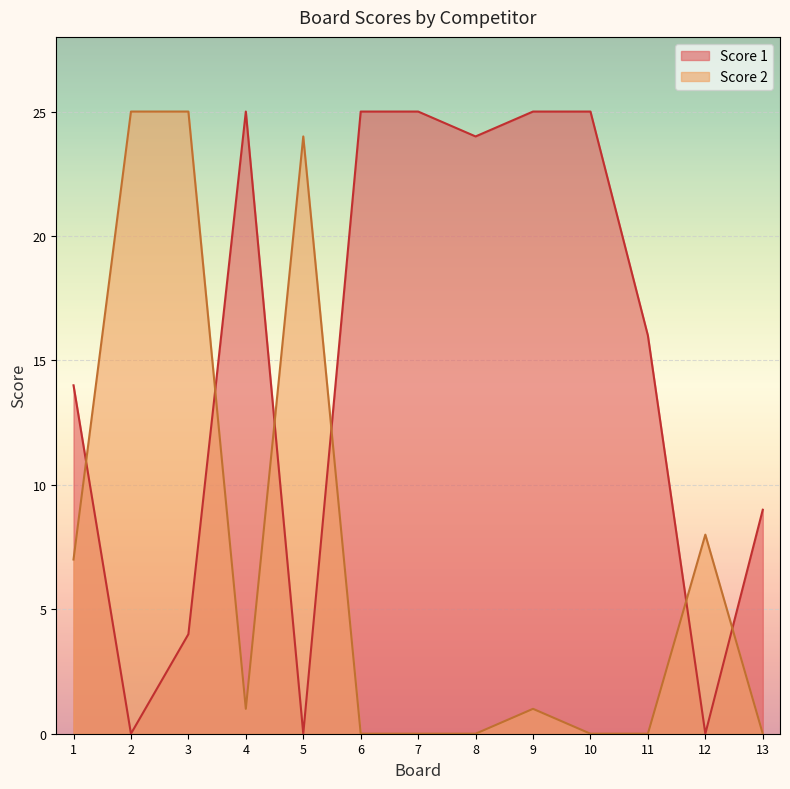

Is it true that Score 2 equals 38 at 2?

False